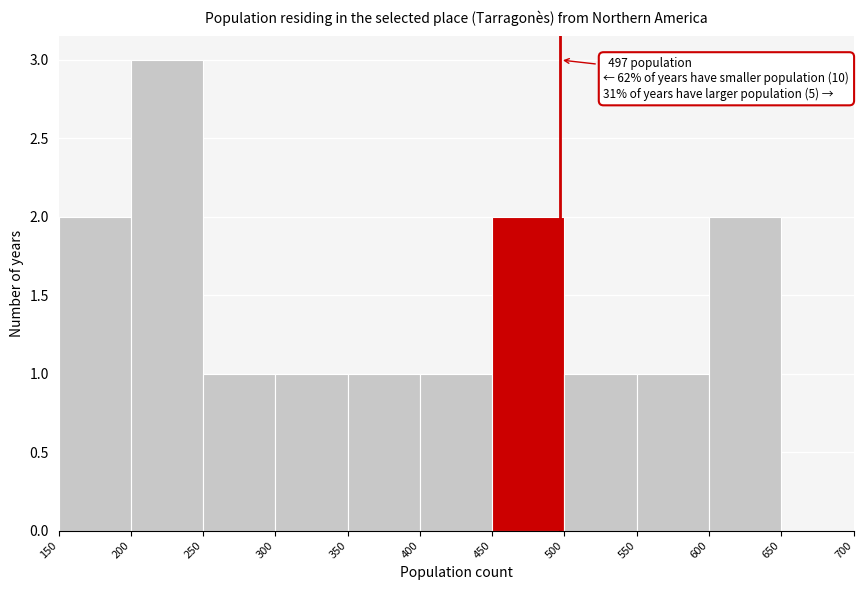

Which range on the x-axis has the tallest bar?

200 to 250